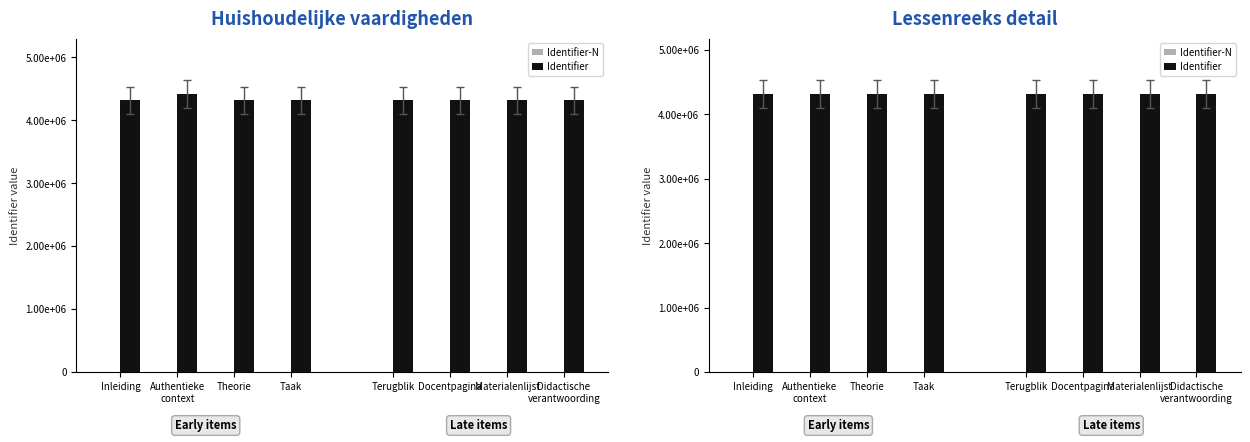

Where does the Identifier series first go above 4313188?

Taak